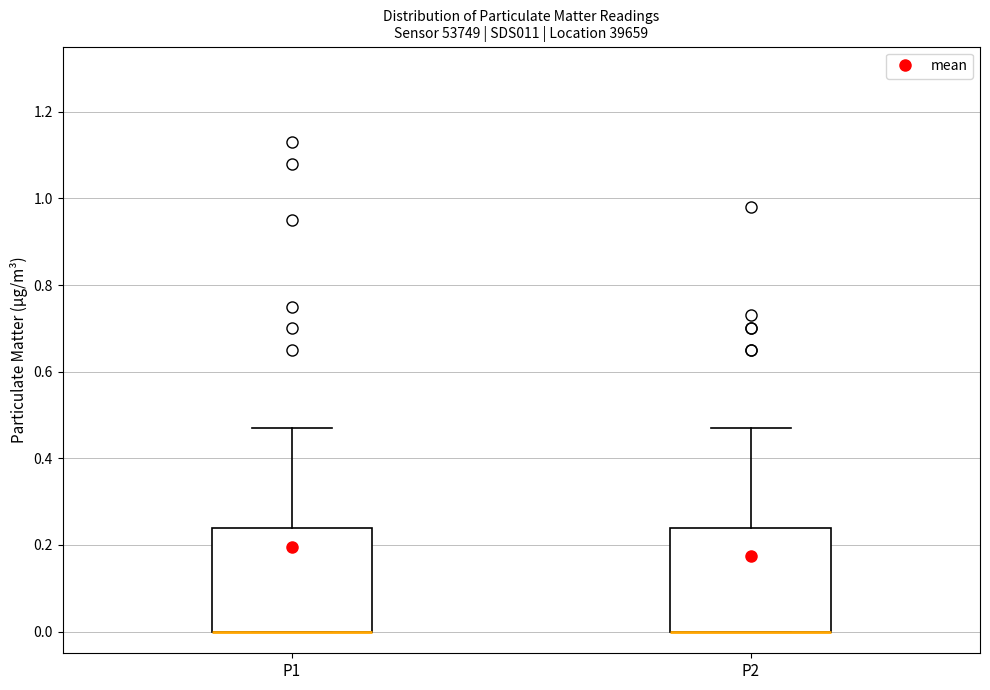

Where is the lower edge of the box for P2 on the y-axis? The values are not printed on the chart, so give them approximately, as read against the axis.

0.00